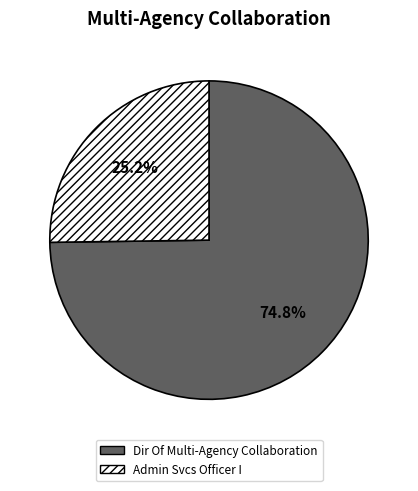

To the nearest percent, what is the combined percentage of Admin Svcs Officer I and Dir Of Multi-Agency Collaboration?

100%